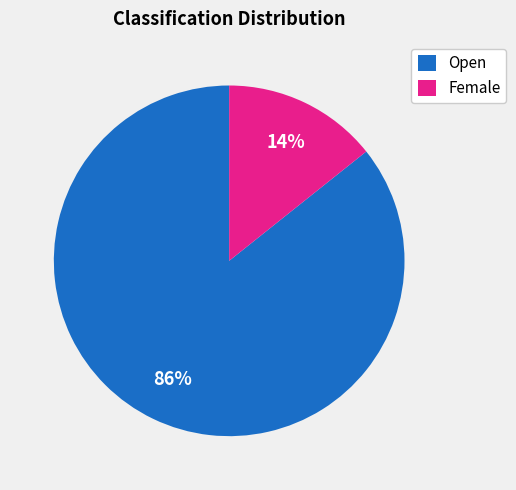

What percentage is the Female slice, to the nearest percent?

14%